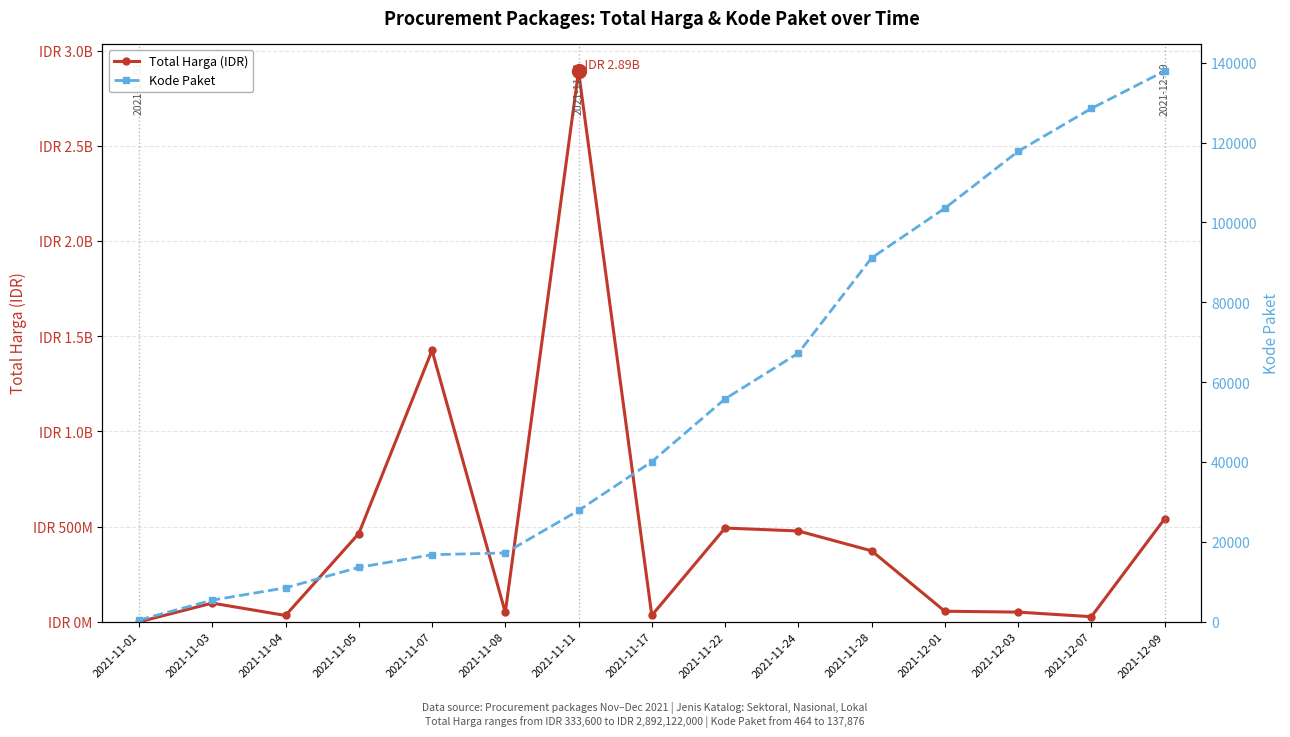

True or false: Kode Paket has more than 1 points higher than both neighbors.

False